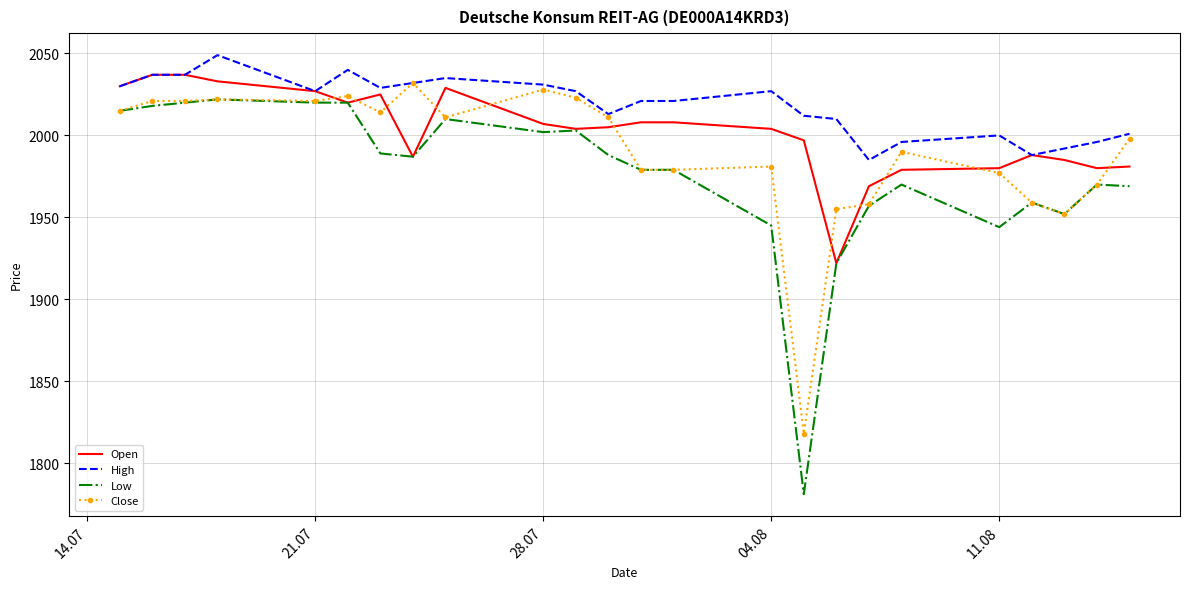

What is the maximum value for Low?

2022